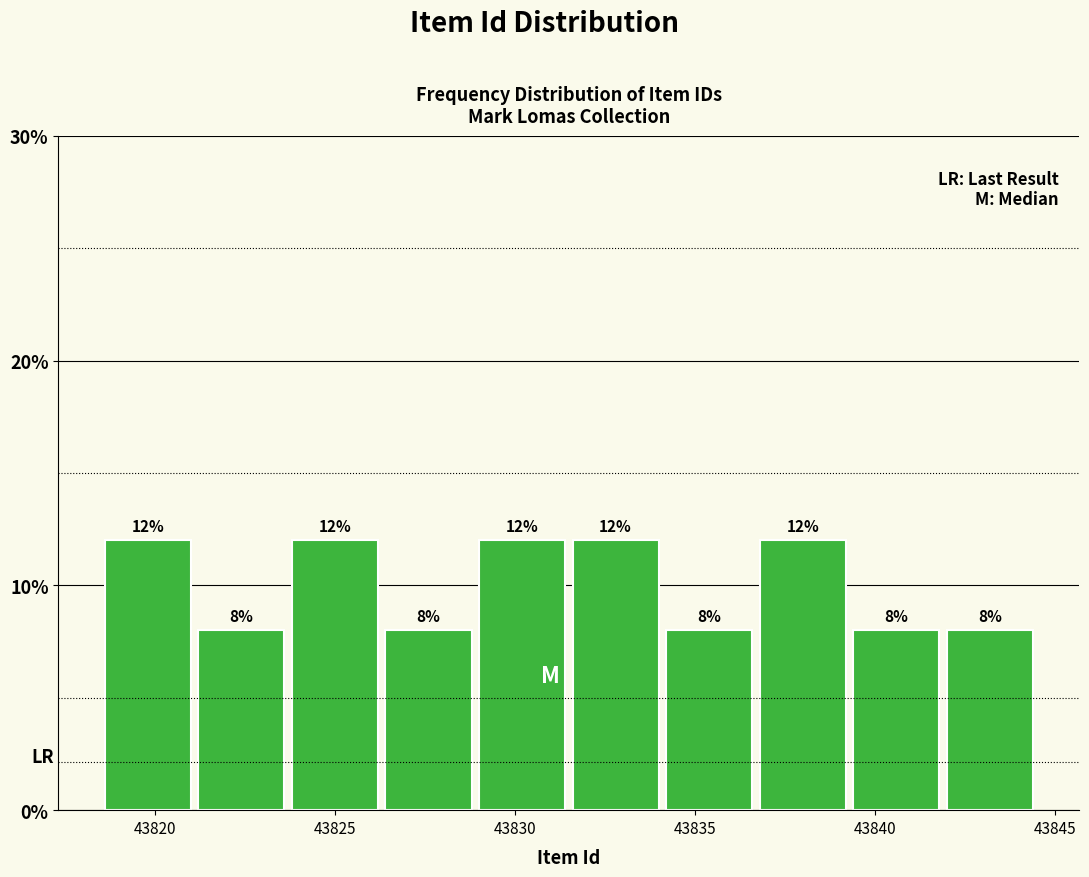

Reading left to right, transcribe this chart: for each bar, give the range it covers on the x-axis and its height. The bar edges are not printed on the chart, so give them approximately, as read against the axis.

43818.5 to 43821.1: 12
43821.1 to 43823.7: 8
43823.7 to 43826.3: 12
43826.3 to 43828.9: 8
43828.9 to 43831.5: 12
43831.5 to 43834.1: 12
43834.1 to 43836.7: 8
43836.7 to 43839.3: 12
43839.3 to 43841.9: 8
43841.9 to 43844.5: 8